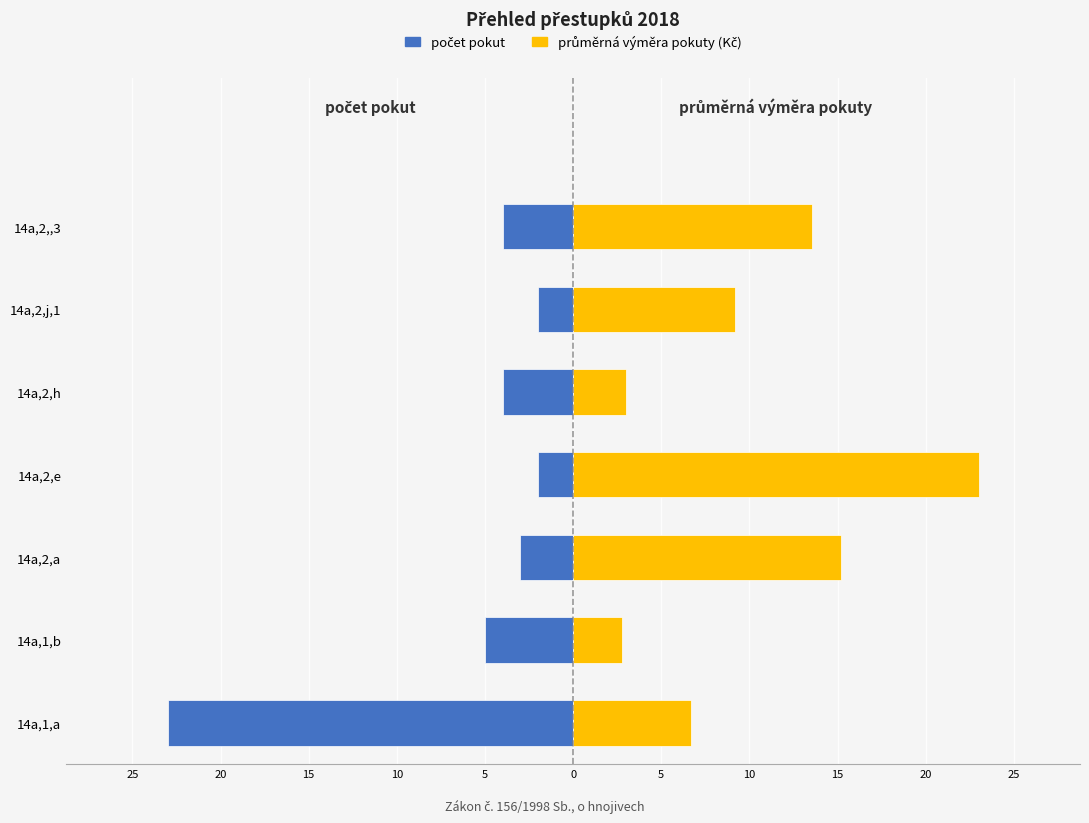

The průměrná výměra pokuty (Kč) series shows 4.7 at 14a,2,,3. True or false?

False